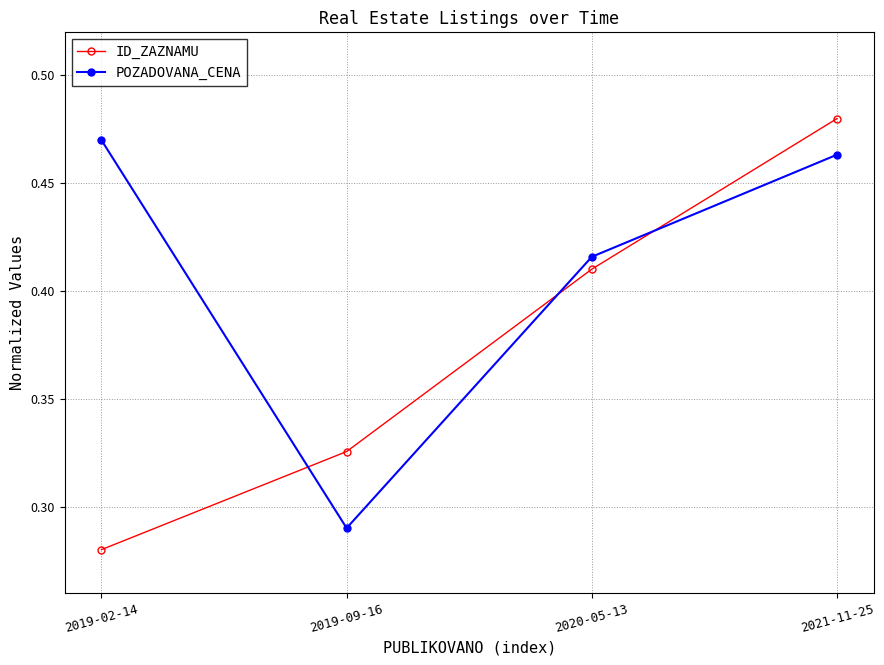

What is the sum of the ID_ZAZNAMU values at 2020-05-13 and 2019-02-14?

0.7